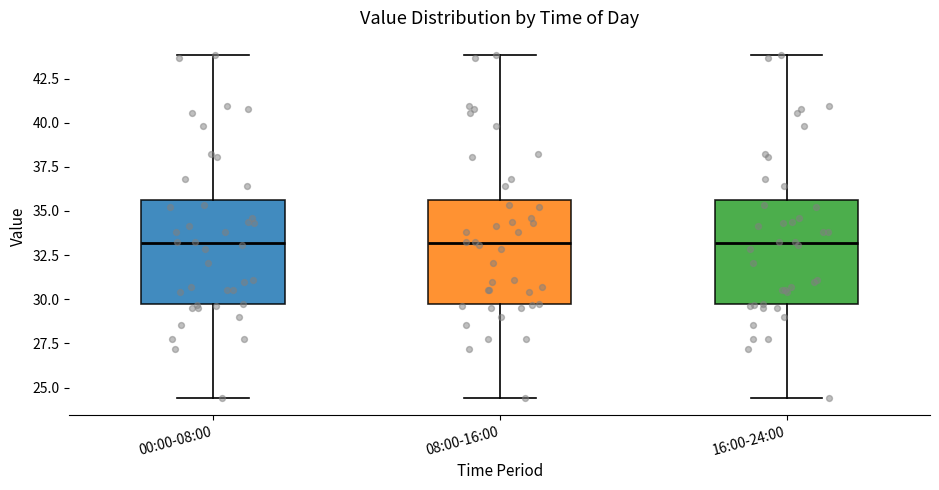

Reading left to right, read every box against the y-axis: the position of its median line, the range the box covers, and the ends of its whiskers. The values are not printed on the chart, so give them approximately, as read against the axis.

00:00-08:00: median 33.0, box 29.5 to 35.5, whiskers 24.5 to 44.0
08:00-16:00: median 33.0, box 29.5 to 35.5, whiskers 24.5 to 44.0
16:00-24:00: median 33.0, box 29.5 to 35.5, whiskers 24.5 to 44.0